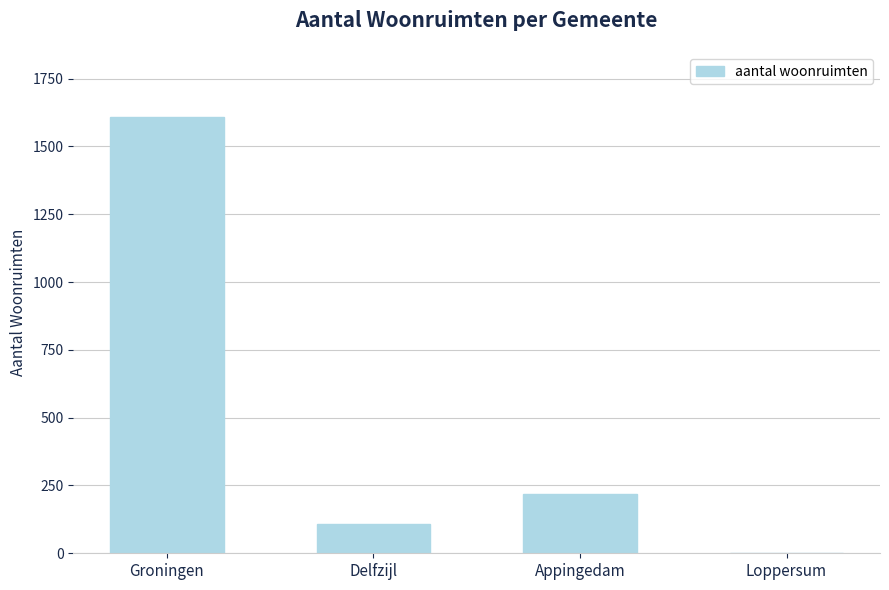

At which label is the value closest to 803?

Appingedam